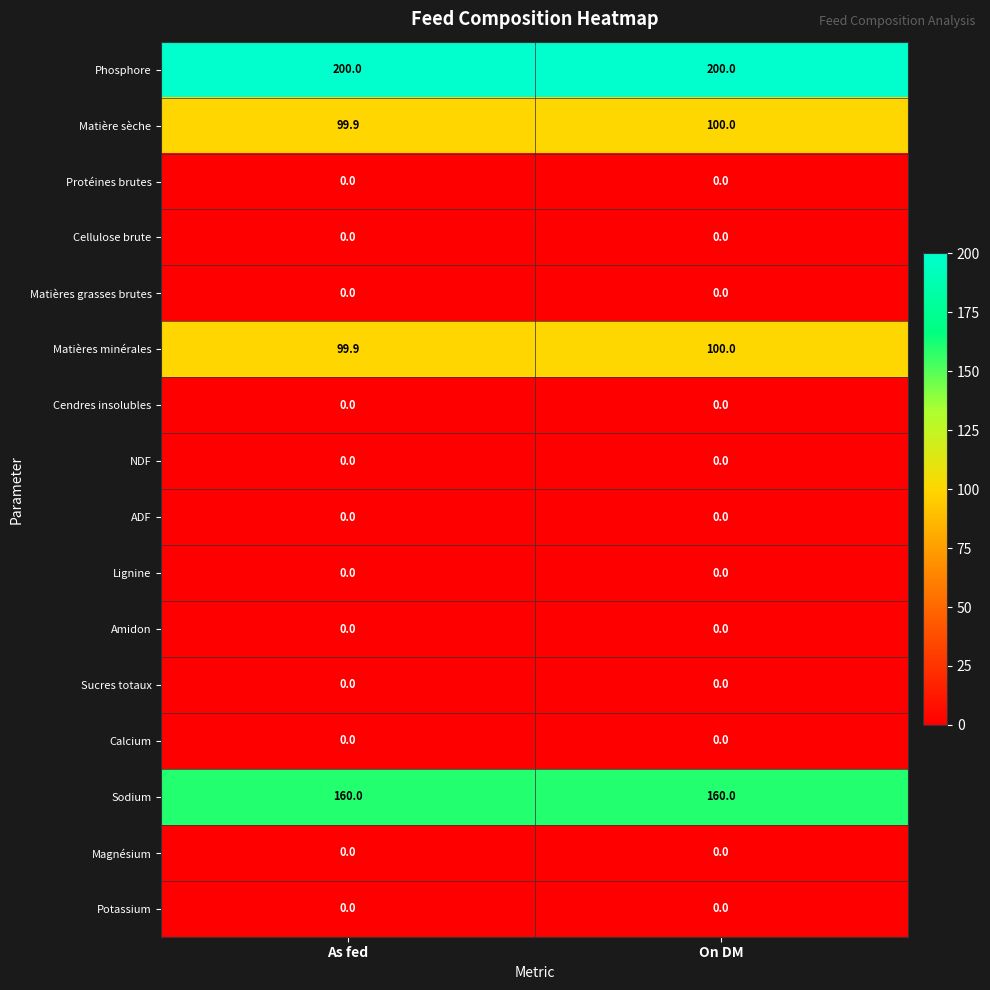

List the labels in order of Matière sèche value, largest first.

On DM, As fed